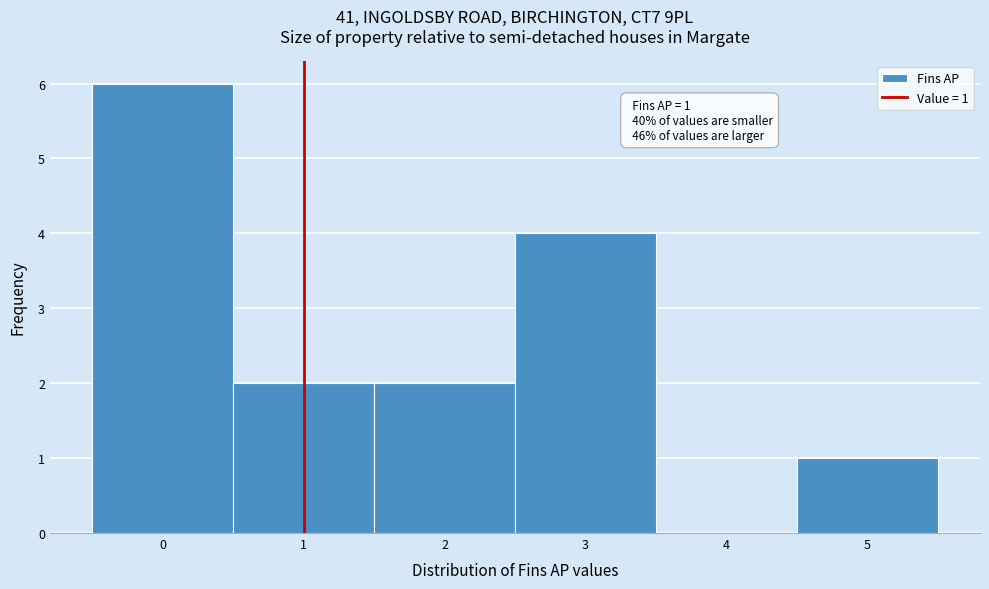

Over which range of the x-axis is the bar tallest?

-0.5 to 0.5